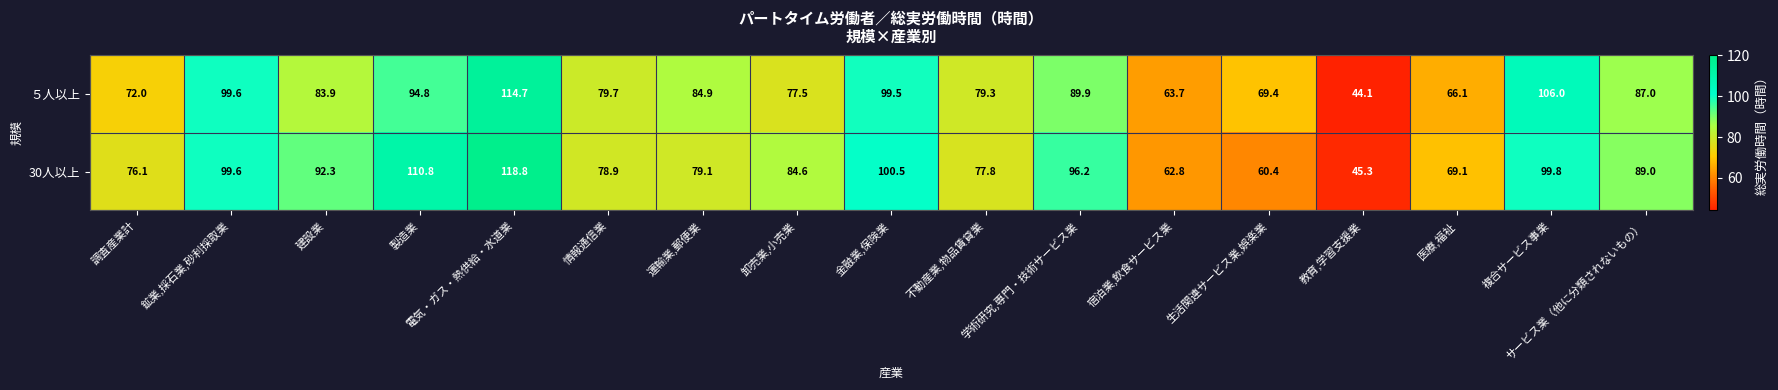

What is the maximum value shown in the chart?

118.8